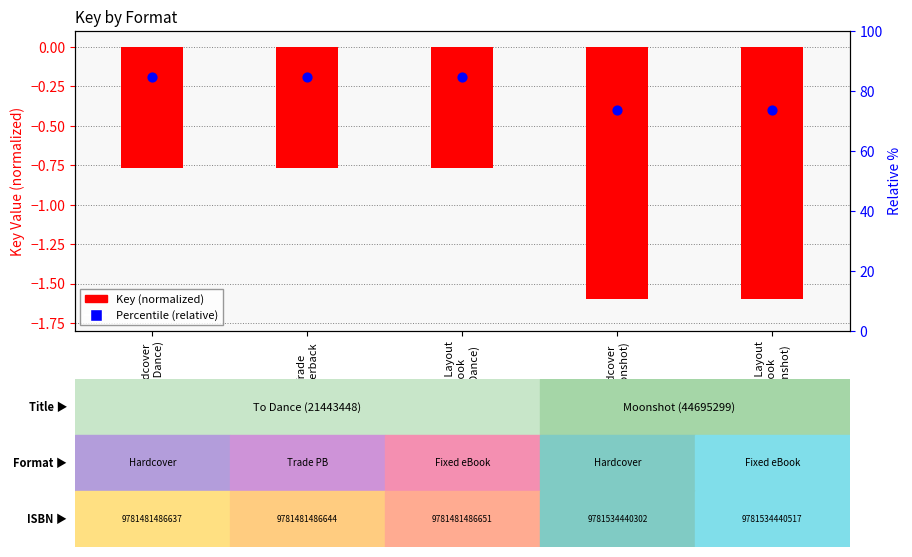

What are all the series names shown in the legend?

Key (normalized), Percentile (relative)